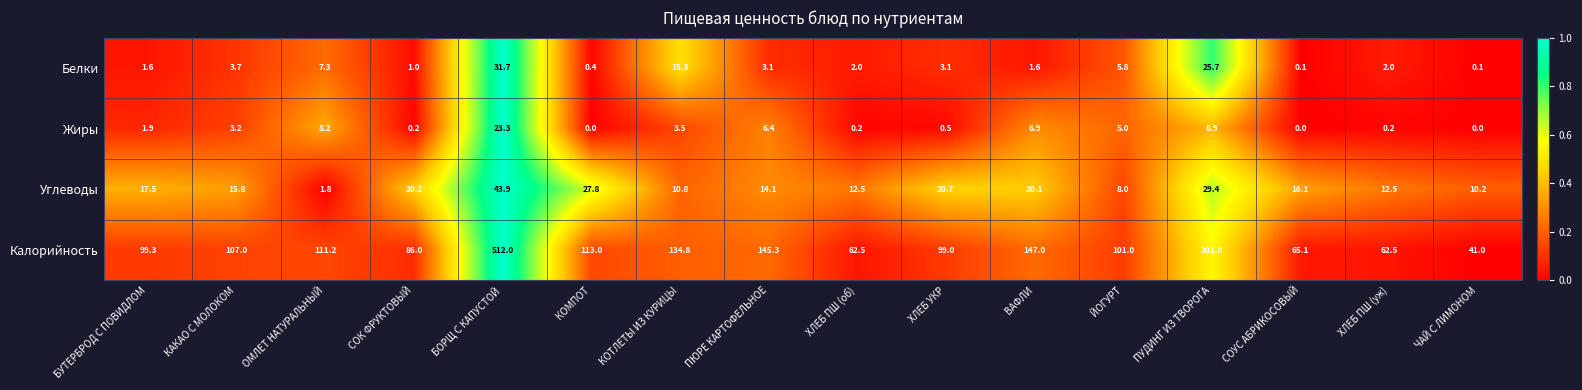

Which series has the largest total across all categories?

Калорийность